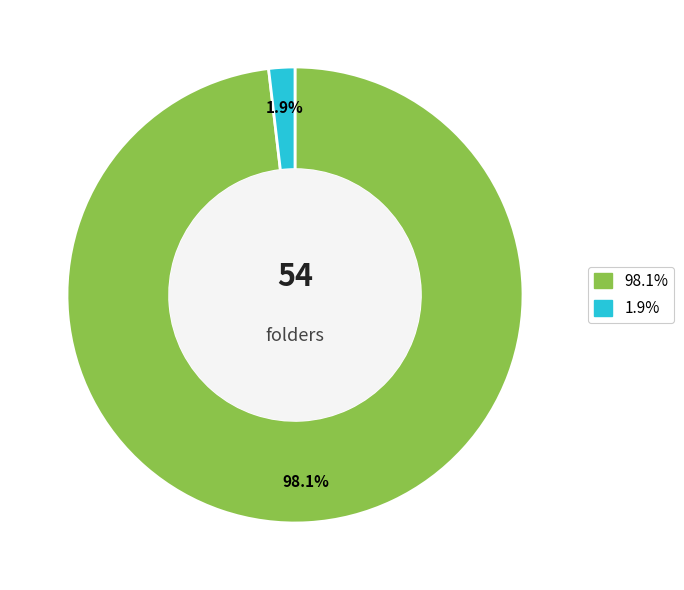

Does any single category account for the majority?

Yes